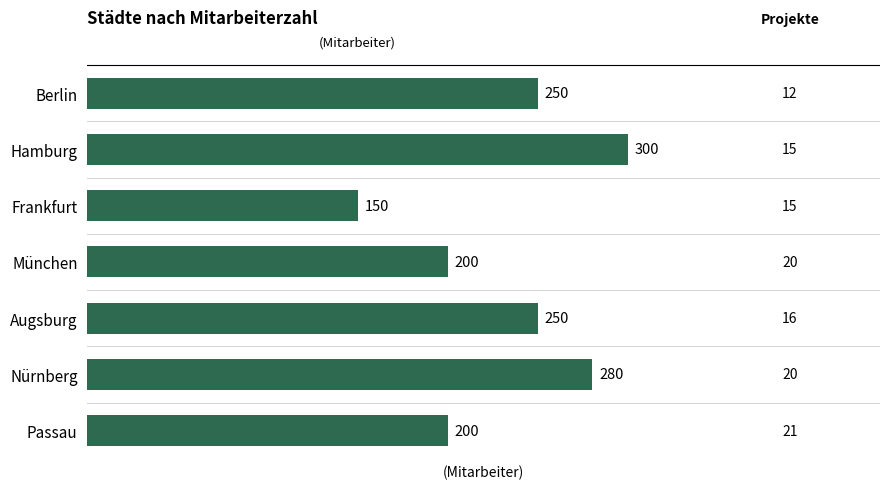

Is it true that the value at Passau is 56?

False